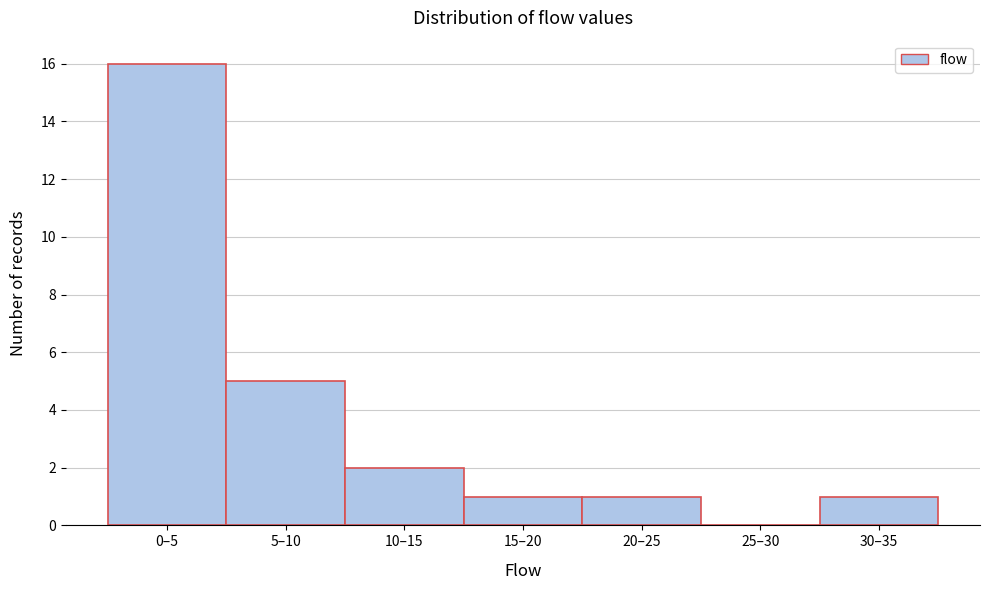

Reading right to left, list all the values displayed in this chart.

30–35=1	25–30=0	20–25=1	15–20=1	10–15=2	5–10=5	0–5=16